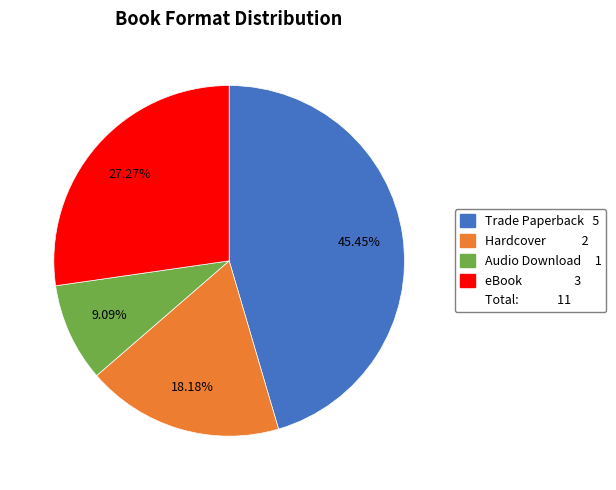

Is there any slice that represents more than half of the pie?

No